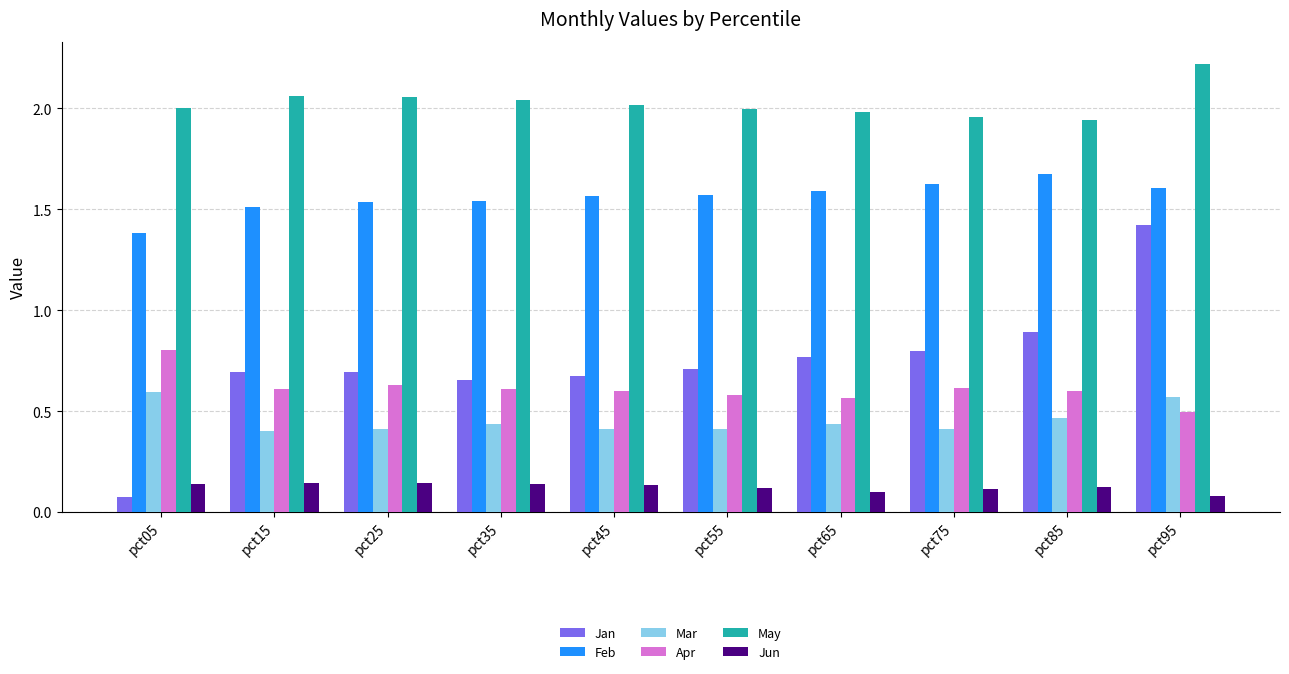

At which label does Apr reach its peak?

pct05